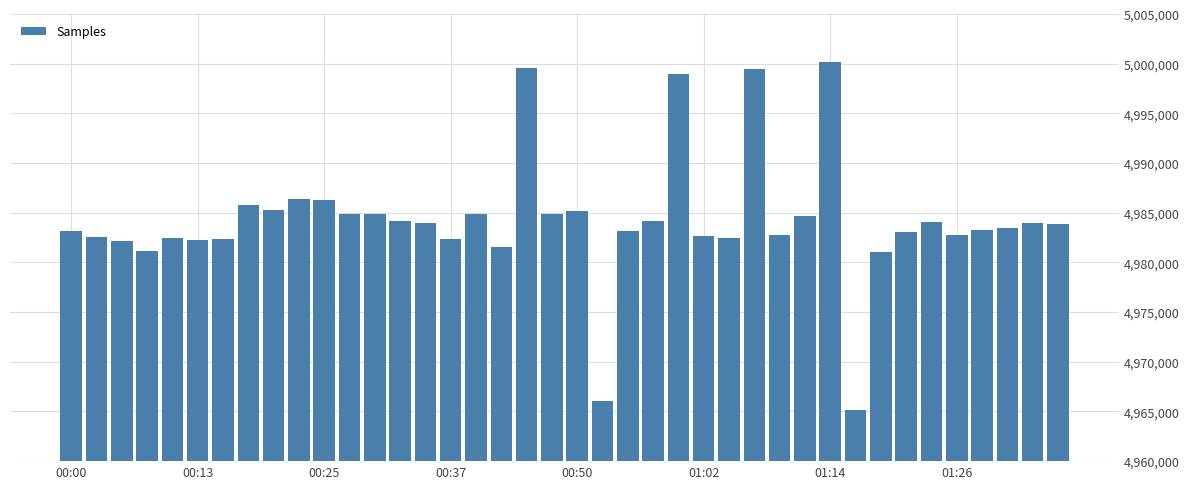

What is the value of the 24th bar from the left?

4984202